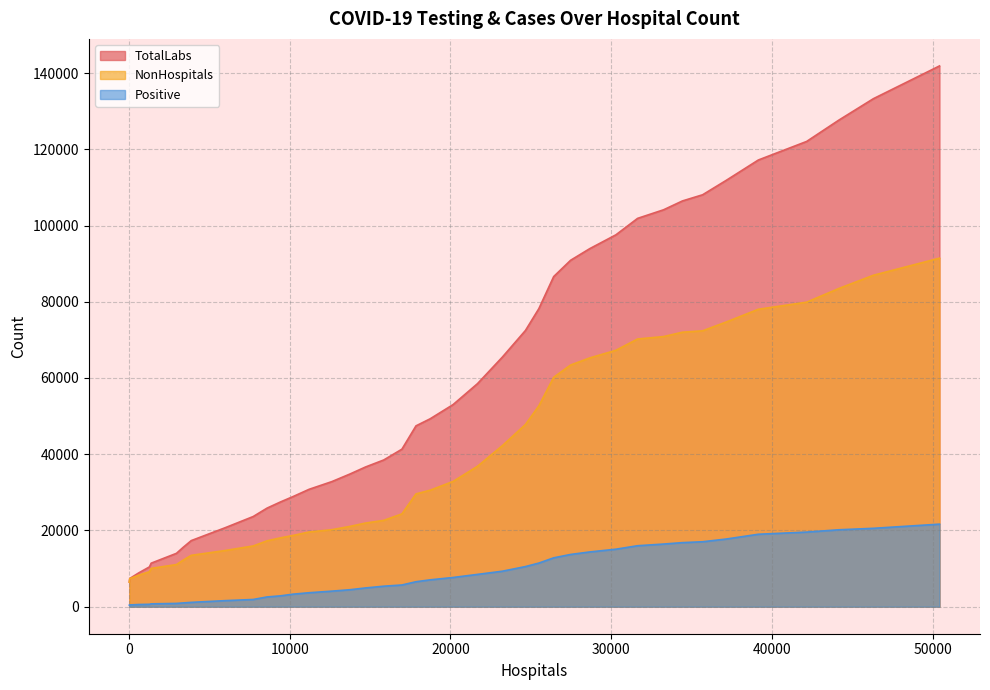

Reading left to right, what are all the values shown in this chart?

TotalLabs: 6457	7403	8872	10436	11414	13995	15561	17336	20712	23653	25859	27475	28872	30800	32809	34784	36641	38490	41321	47438	49291	53019	58506	65465	72455	78177	86604	90879	93915	97559	101870	104123	106436	108062	111819	117182	122053	127633	133265	141863
NonHospitals: 6448	7363	8273	9175	10044	11051	12201	13471	14737	15932	17276	18058	18680	19596	20196	21053	21934	22644	24345	29586	30557	32858	36828	42240	47792	52680	60182	63404	65254	67264	70227	70862	72006	72372	74668	78024	79888	83469	86947	91430
Positive: 395	465	570	625	744	857	986	1136	1584	1891	2555	2843	3279	3661	4077	4444	4914	5374	5692	6547	7042	7661	8470	9304	10523	11440	12817	13704	14357	15082	15992	16429	16803	17035	17742	19002	19570	20174	20560	21653